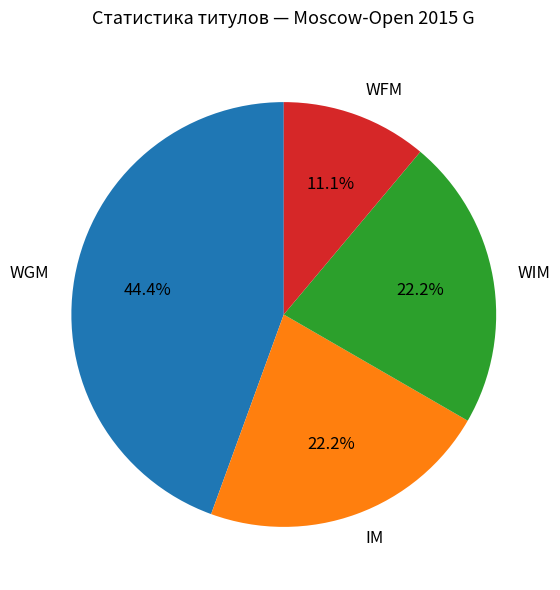

Between WFM and WIM, which is larger?

WIM